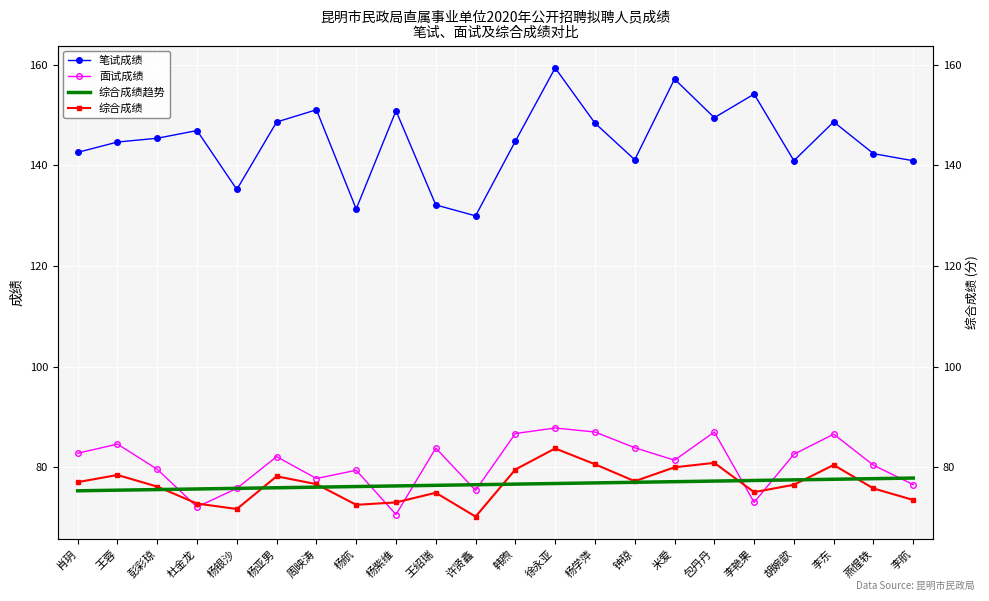

What is the label of the 12th point from the right?

许贤鑫